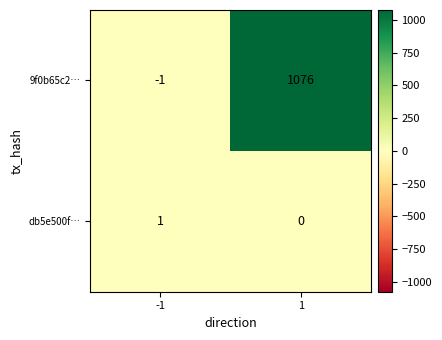

True or false: db5e500f… has a value of 2 at -1.

False